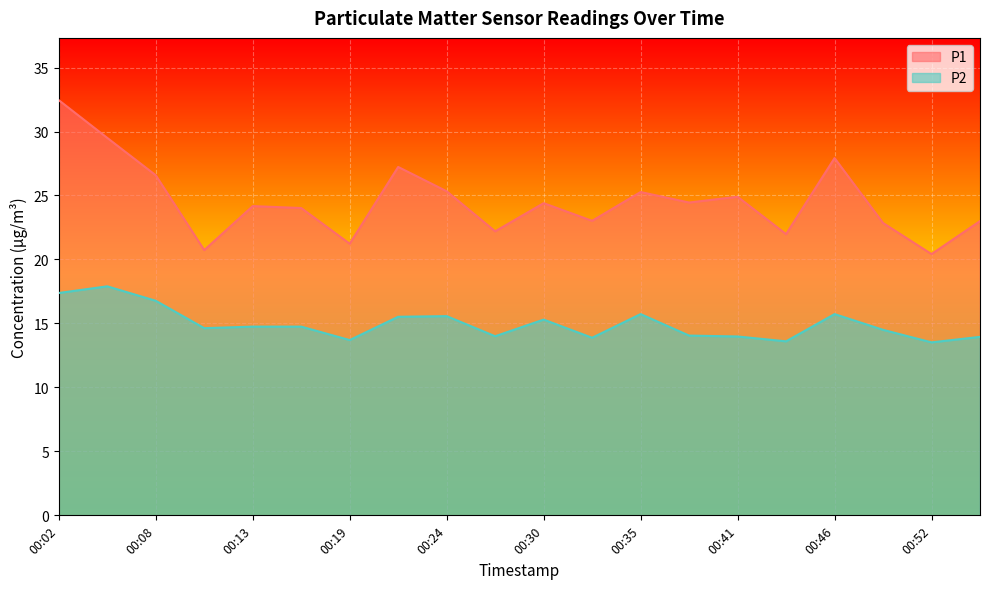

What is the value of the P2 point at the 9th from the left?

15.6